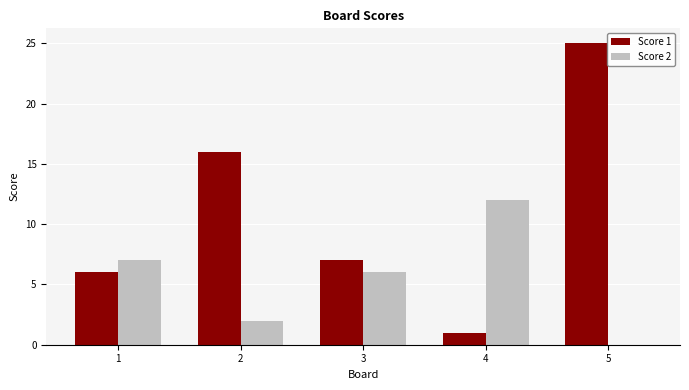

Which series has the largest total across all categories?

Score 1